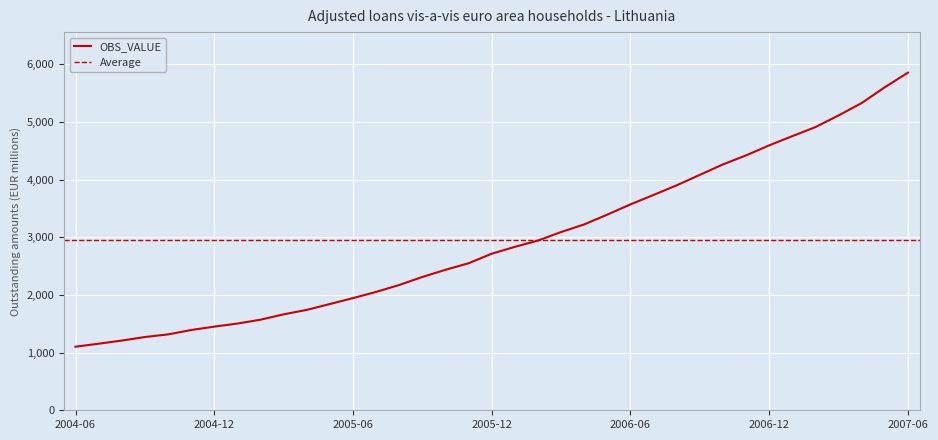

What is the label of the 33rd point from the left?

2007-02